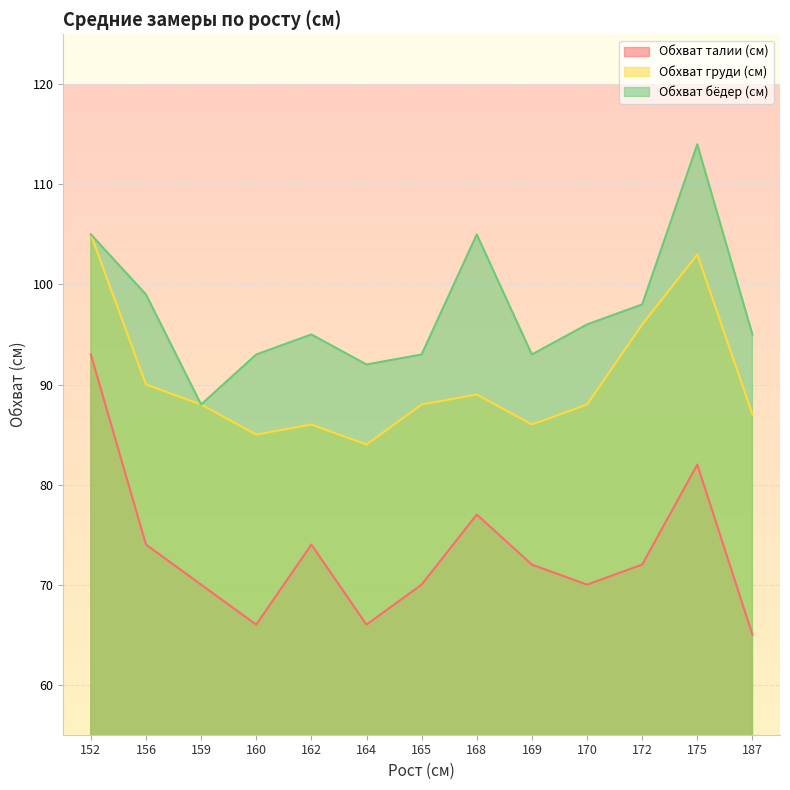

Which label corresponds to the largest value in the chart?

175